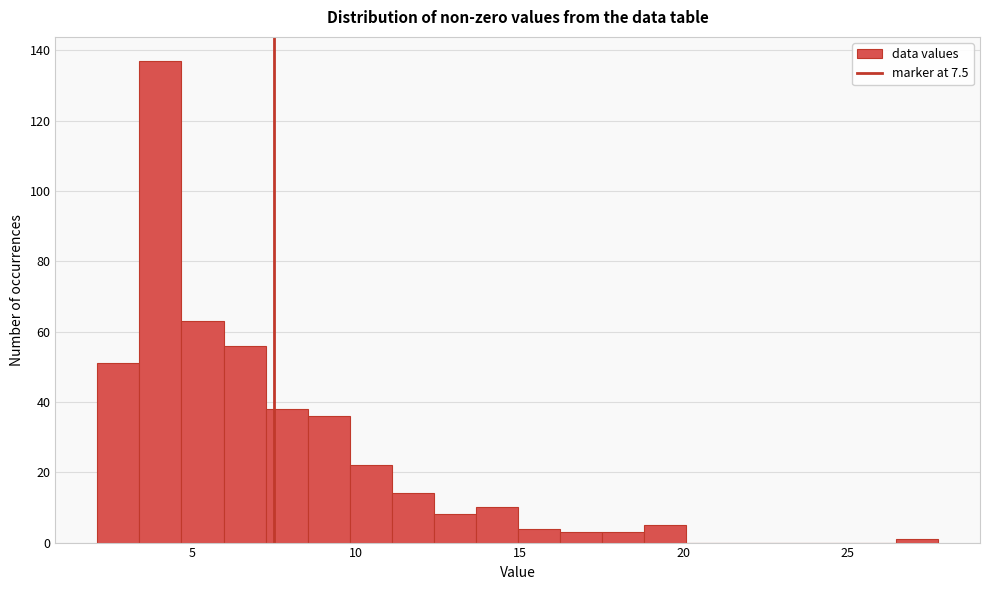

Read against the x-axis, roughly where is the centre of the tallest bar?

4.0